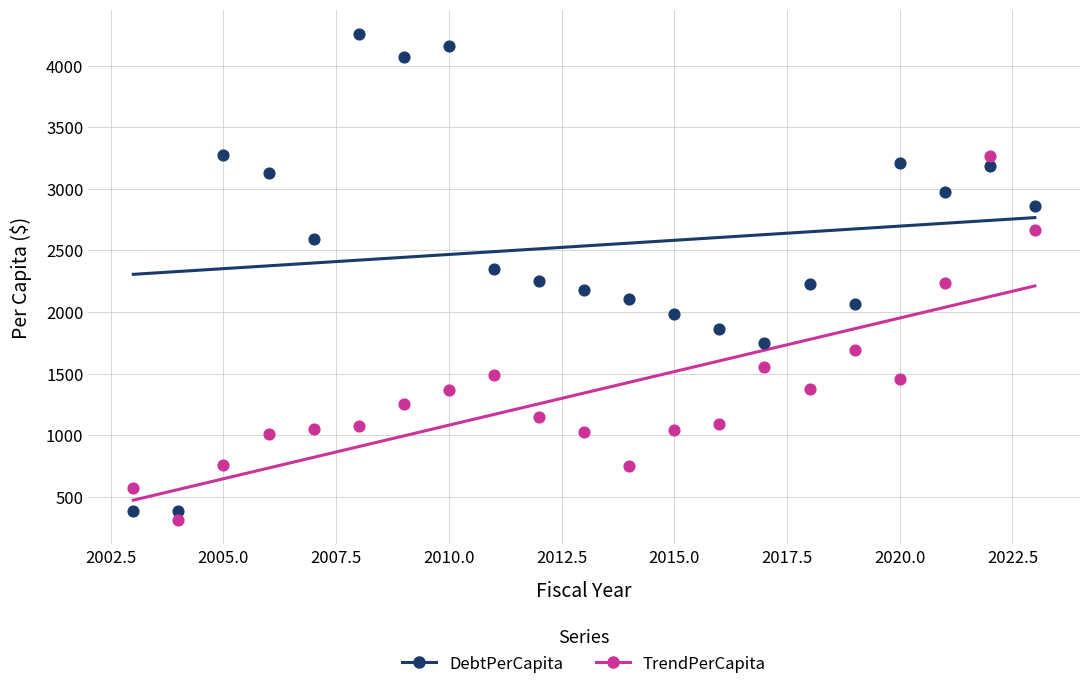

Across all data points, what is the range of Y values (max minus min)?

3951.6